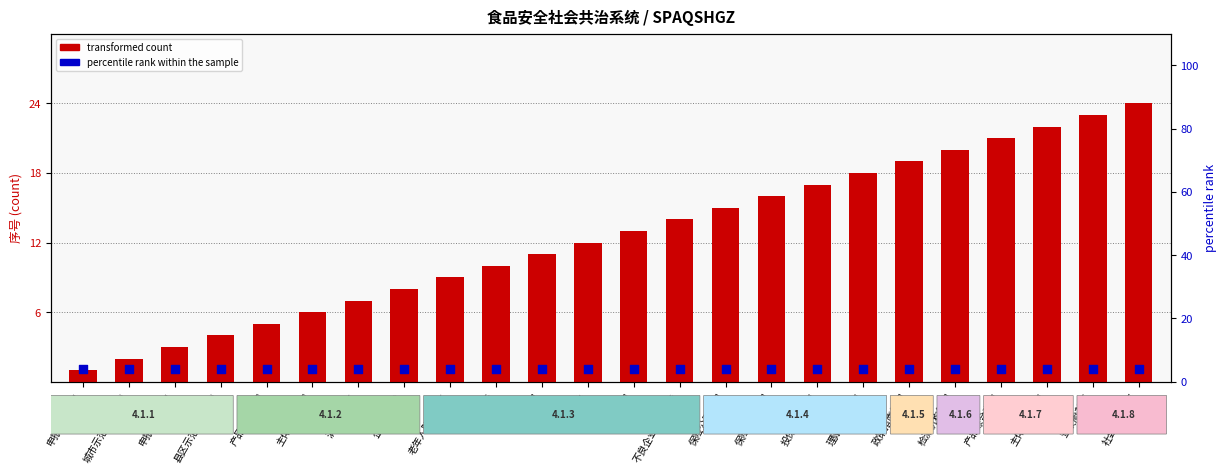

At which category is the sum across all series the highest?

社会共治首页